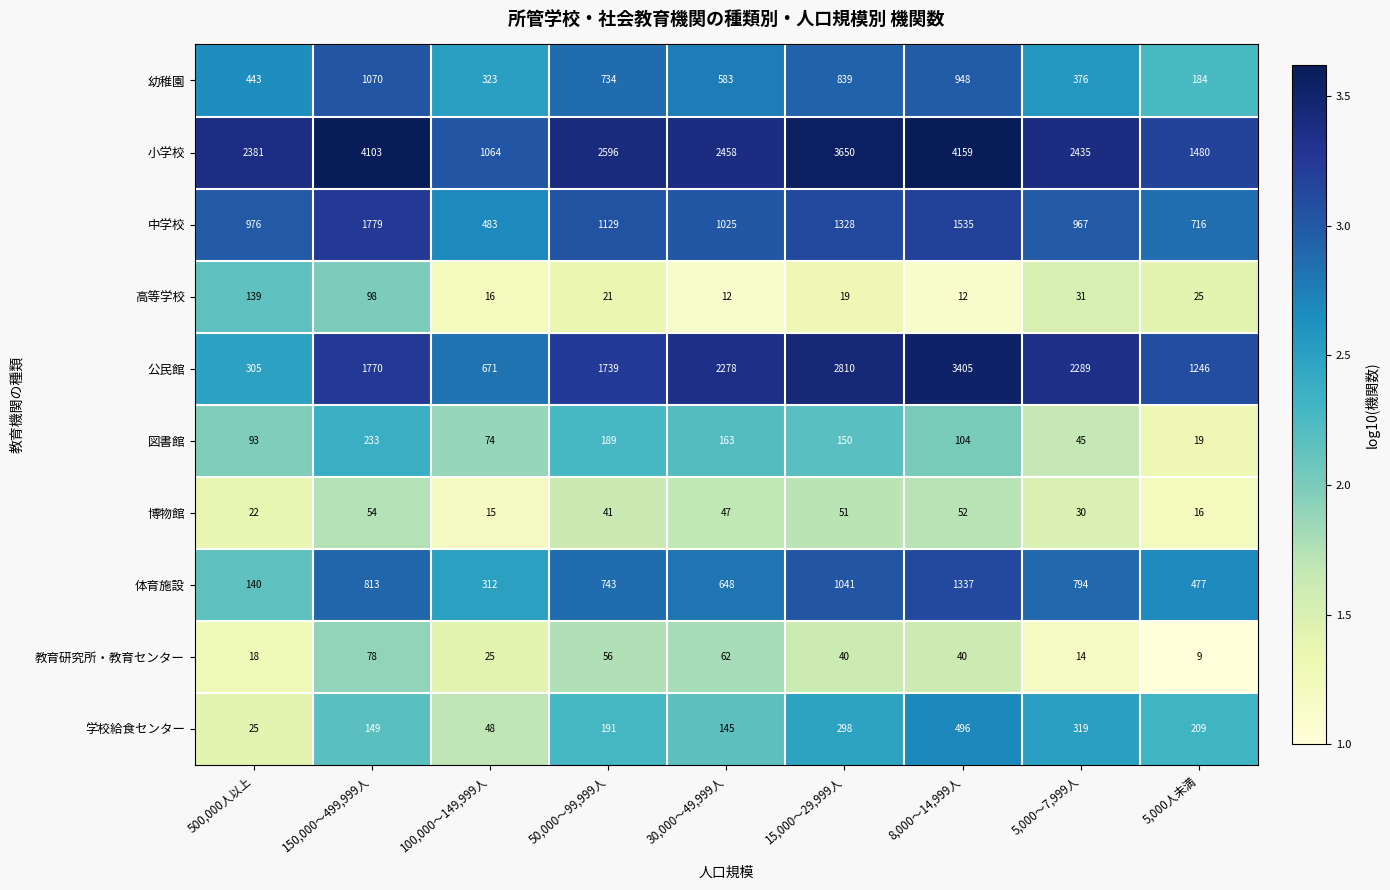

List the series in order of their peak value, lowest first.

博物館, 教育研究所・教育センター, 高等学校, 図書館, 学校給食センター, 幼稚園, 体育施設, 中学校, 公民館, 小学校